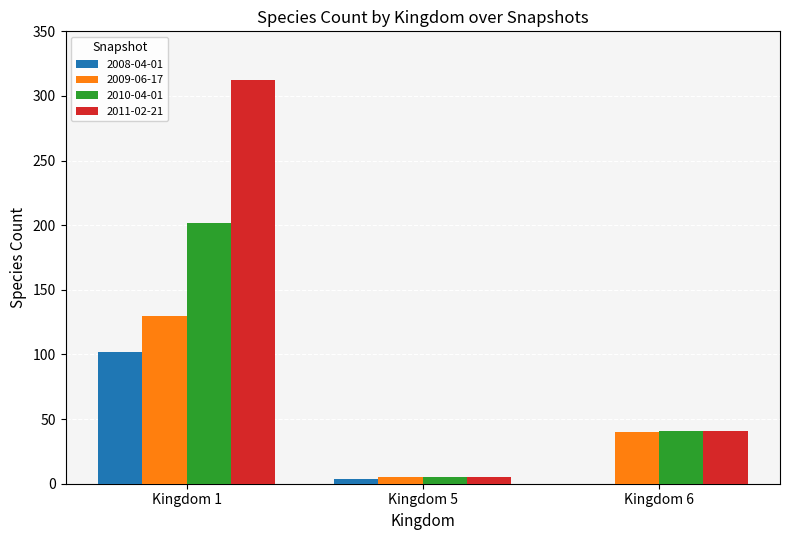

What is the maximum value shown in the chart?

312